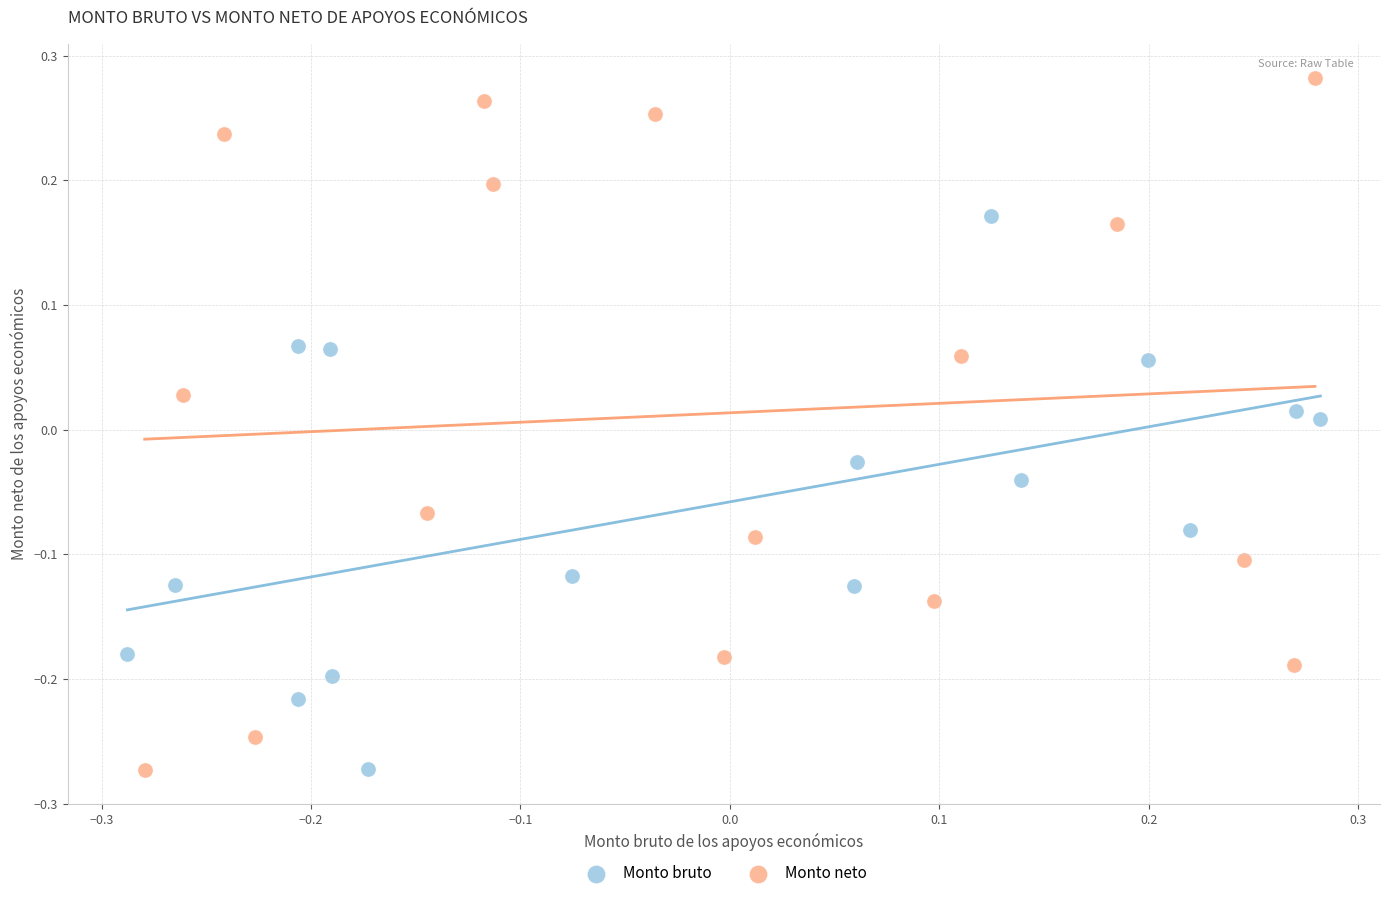

Which series reaches the maximum Y coordinate?

Monto neto